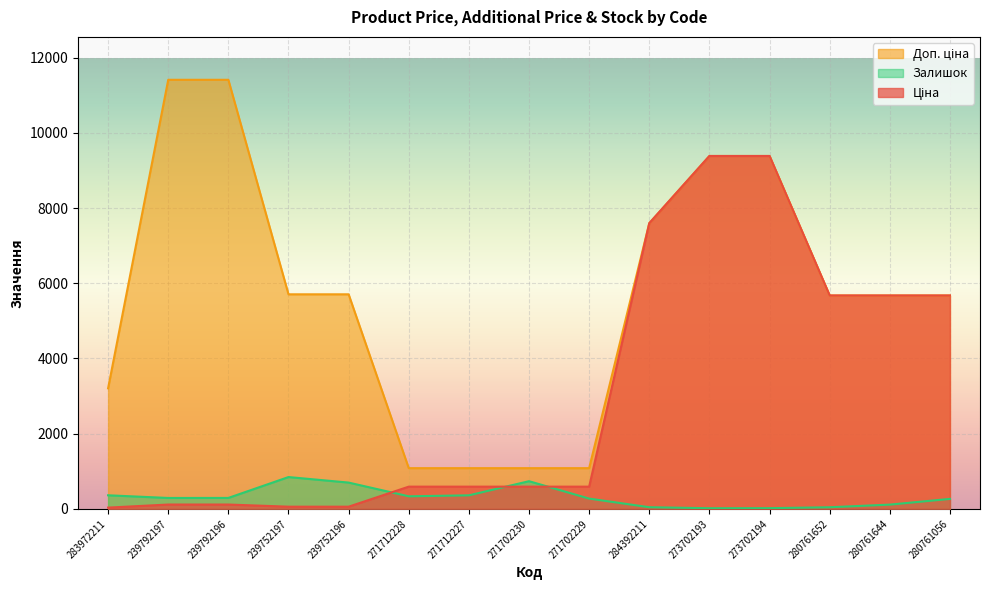

What are all the series names shown in the legend?

Ціна, Доп. ціна, Залишок